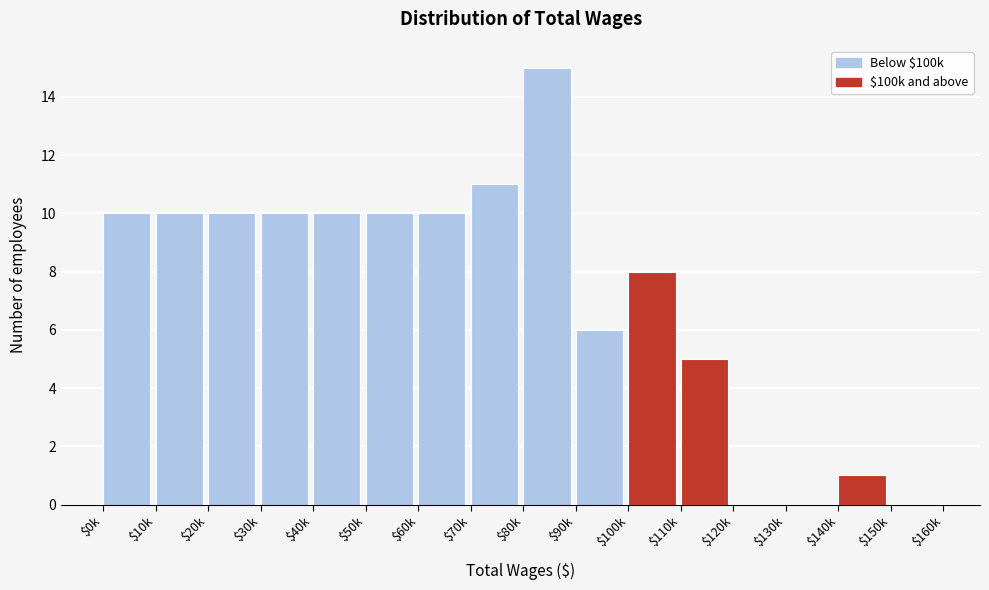

At which category does the chart reach its peak across all series?

$80k